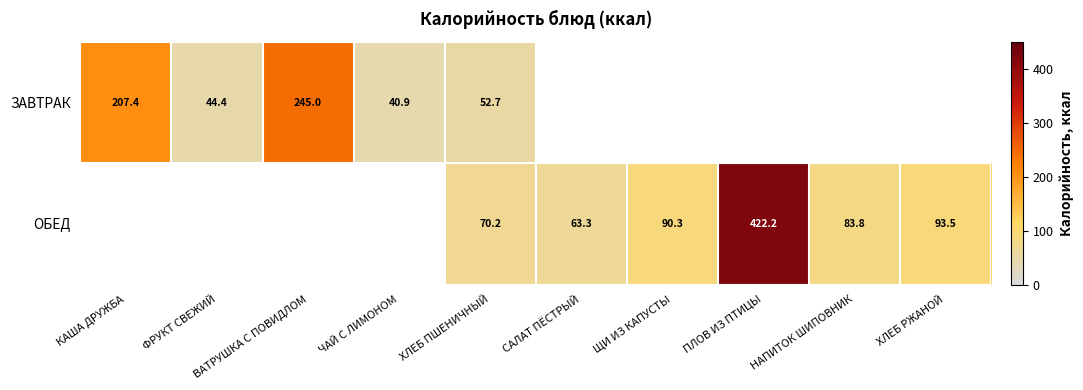

Where is ЗАВТРАК nearest to the value 142?

КАША ДРУЖБА